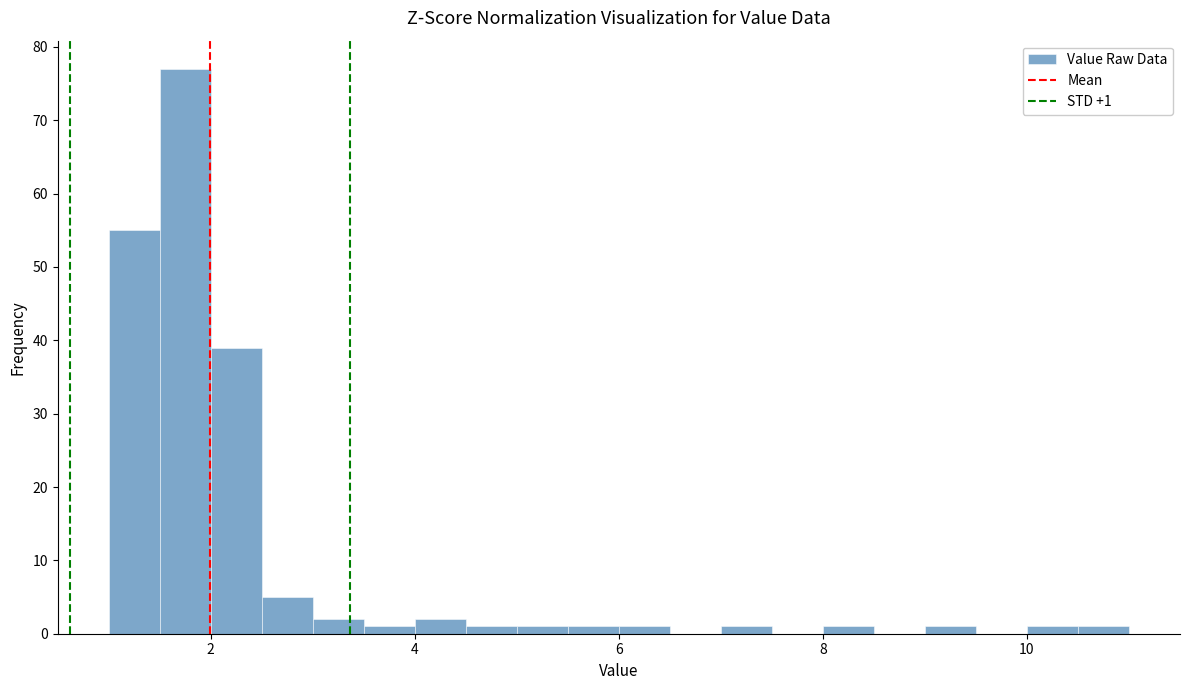

Read against the x-axis, roughly where is the centre of the tallest bar?

1.8